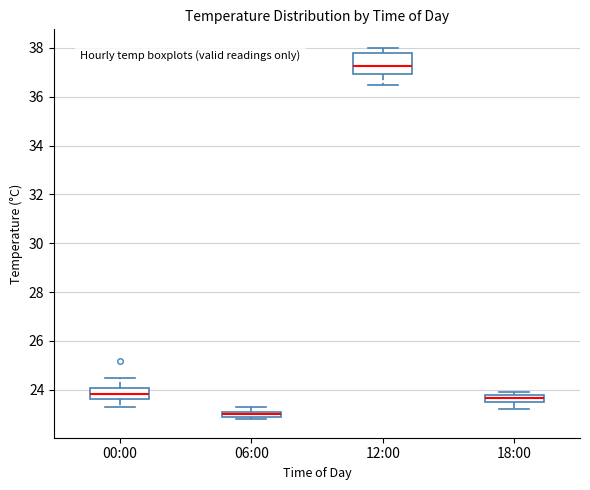

Which box has the highest median line?

12:00